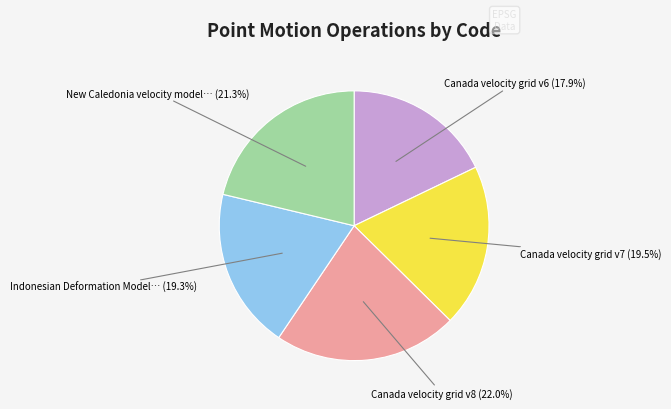

Is there any slice that represents more than half of the pie?

No